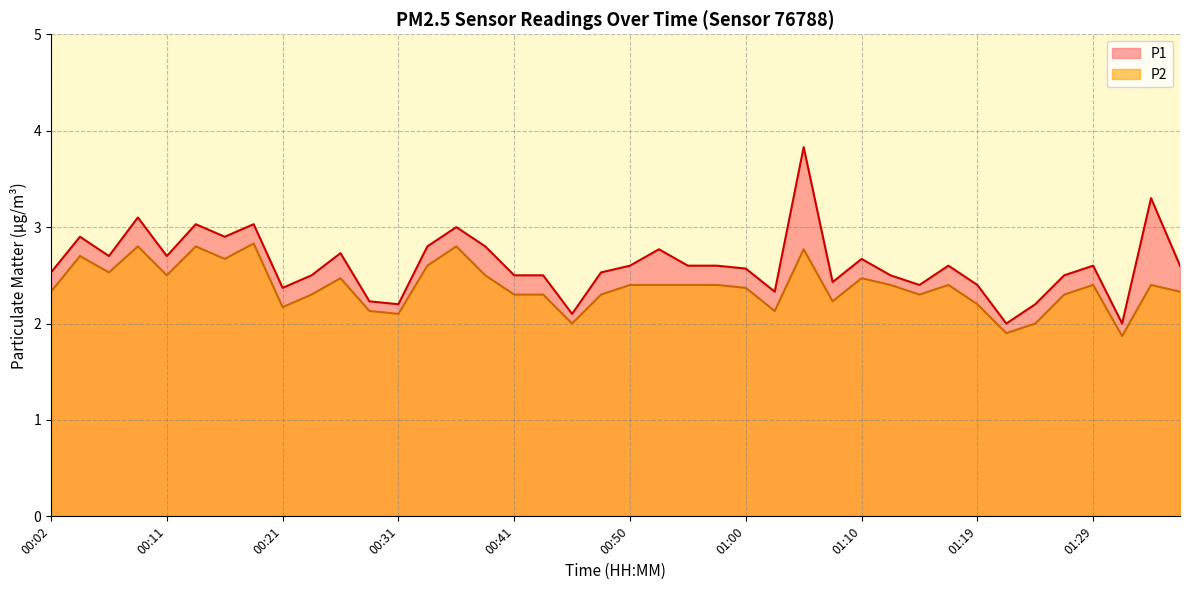

In P2, how many points are lower than both neighbors (excluding endpoints)?

11